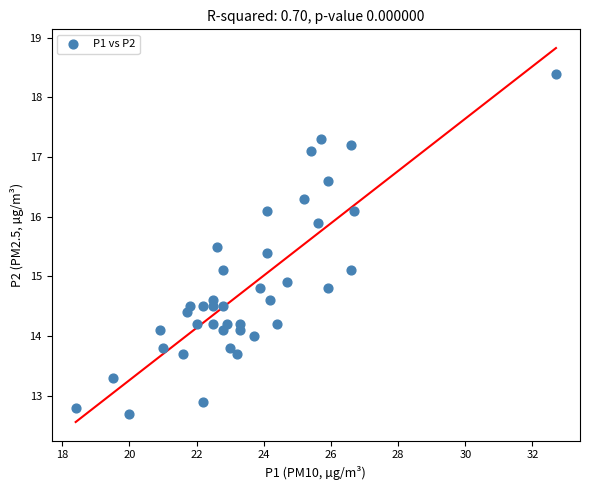

What is the range of X values (max minus min)?

14.3